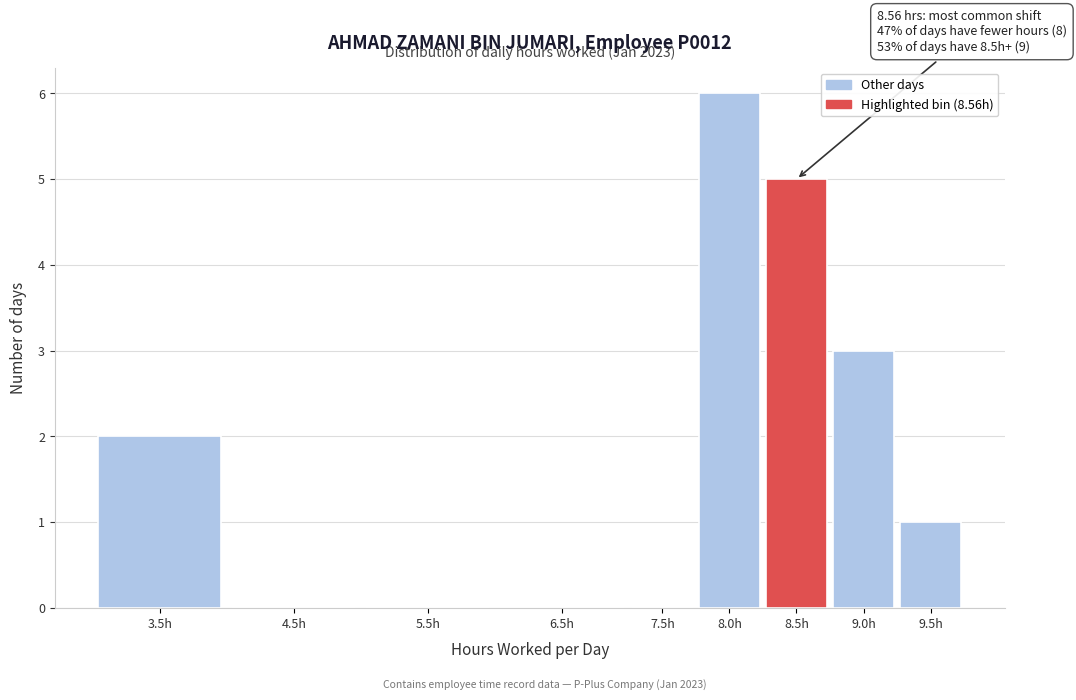

Reading left to right, list all the values displayed in this chart.

3.5h=2	4.5h=0	5.5h=0	6.5h=0	7.5h=0	8.0h=6	8.5h=5	9.0h=3	9.5h=1